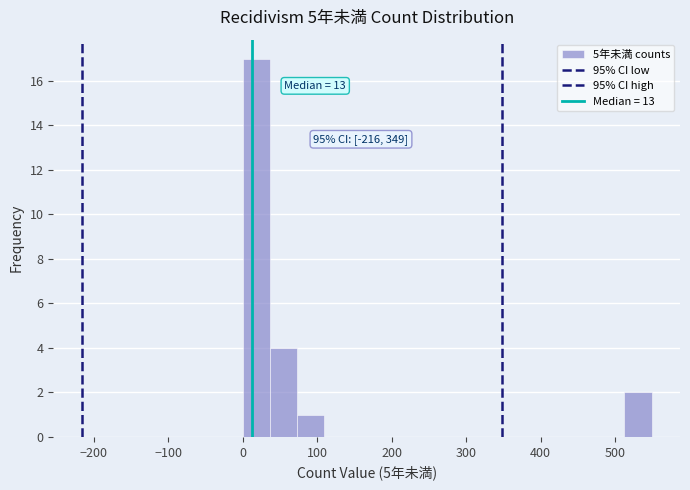

Around what value on the x-axis is the tallest bar? Give the approximate position of its centre, as read against the axis.

20